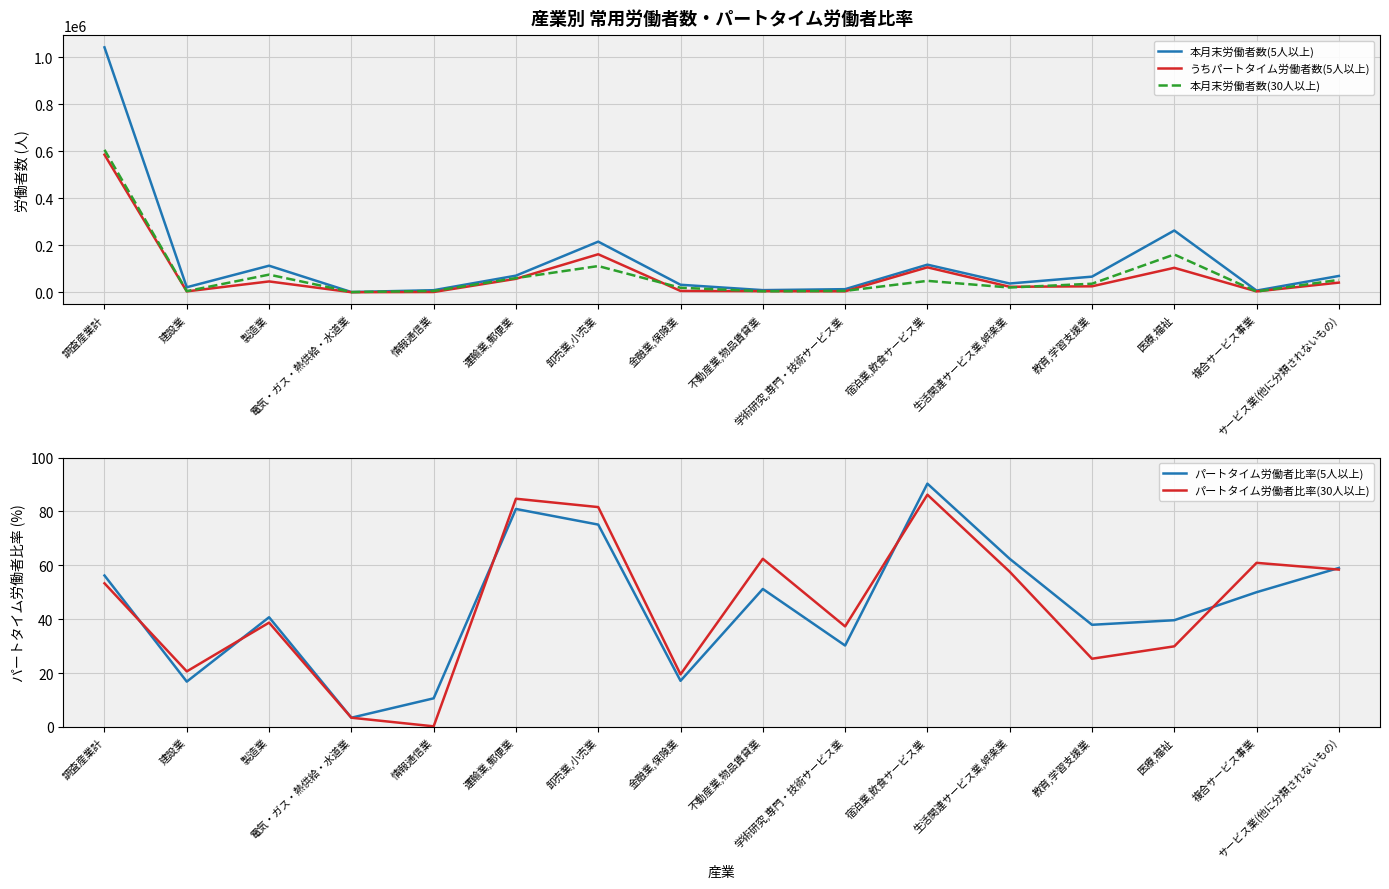

Reading left to right, transcribe all the data shown in this chart.

本月末労働者数(5人以上): 1041126.0	21105.0	112733.0	744.0	8608.0	70471.0	215002.0	31706.0	8863.0	12956.0	117145.0	37099.0	66199.0	262379.0	6936.0	69165.0
うちパートタイム労働者数(5人以上): 584759.0	3550.0	45872.0	25.0	913.0	56995.0	161404.0	5416.0	4541.0	3915.0	105807.0	23134.0	25095.0	103793.0	3465.0	40833.0
本月末労働者数(30人以上): 605483.0	4568.0	74767.0	744.0	5275.0	60010.0	111246.0	18967.0	3921.0	5639.0	48292.0	19970.0	36137.0	160408.0	2867.0	52657.0
パートタイム労働者比率(5人以上): 56.2	16.8	40.7	3.4	10.6	80.9	75.1	17.1	51.2	30.2	90.3	62.4	37.9	39.6	50.0	59.0
パートタイム労働者比率(30人以上): 53.3	20.6	38.7	3.4	0.2	84.7	81.6	19.5	62.4	37.3	86.2	57.6	25.3	29.9	60.9	58.4